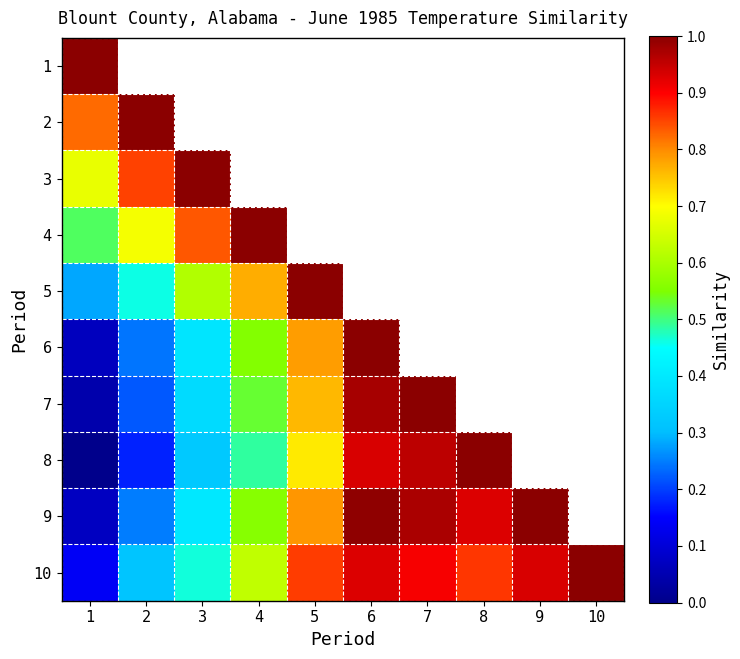

Is it true that 1 equals 1.0 at 1?

True